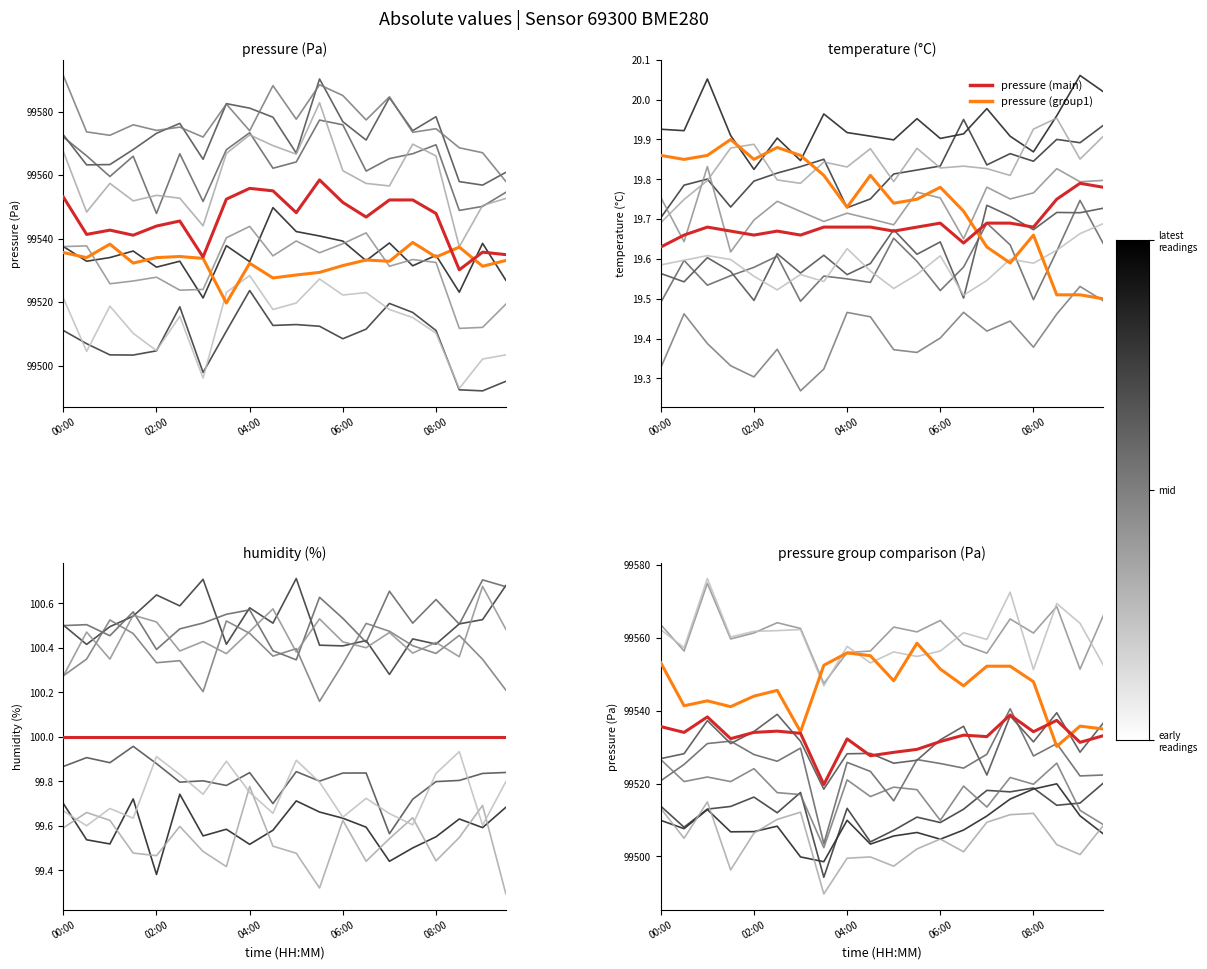

Read the pressure_group1 value at 06:00.

99531.5